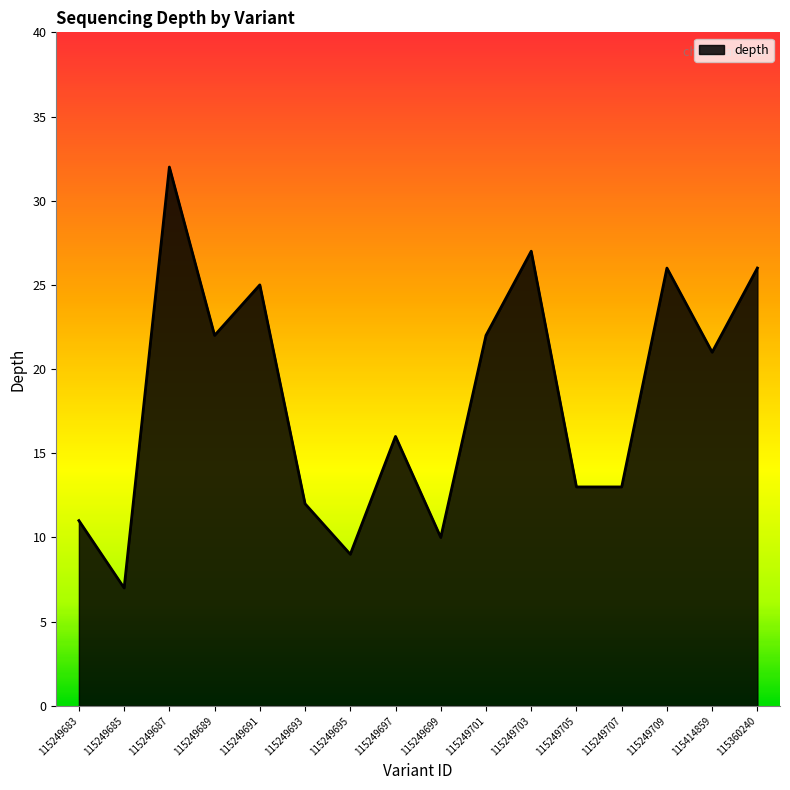

What position from the right is 115249701?

7